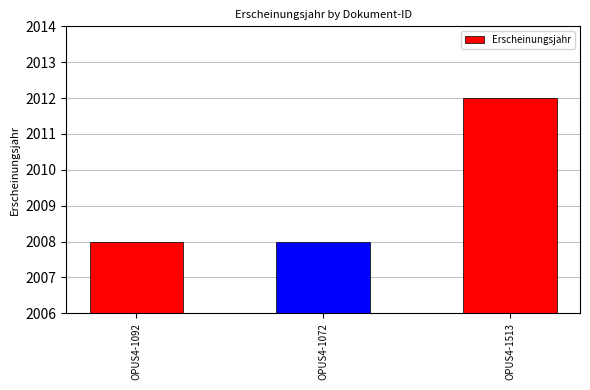

The value at OPUS4-1092 is 3257. True or false?

False